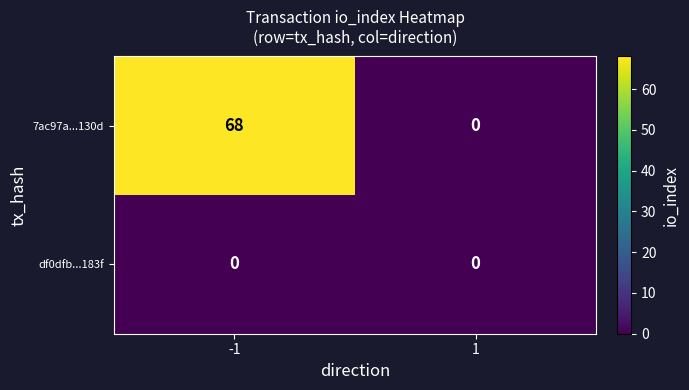

What is the maximum value shown in the chart?

68